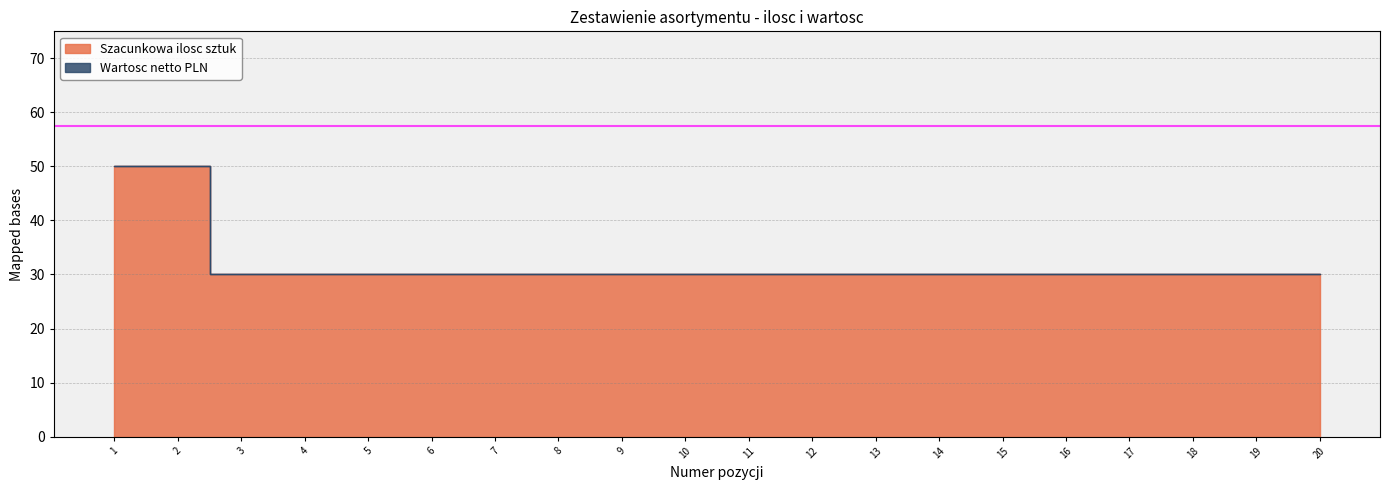

List the labels in order of value, largest first.

1, 2, 3, 4, 5, 6, 7, 8, 9, 10, 11, 12, 13, 14, 15, 16, 17, 18, 19, 20